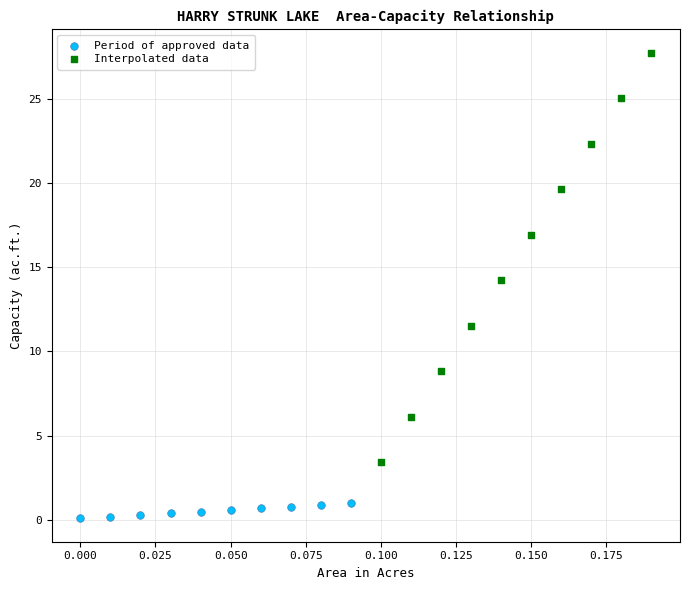

What are all the series names shown in the legend?

Period of approved data, Interpolated data